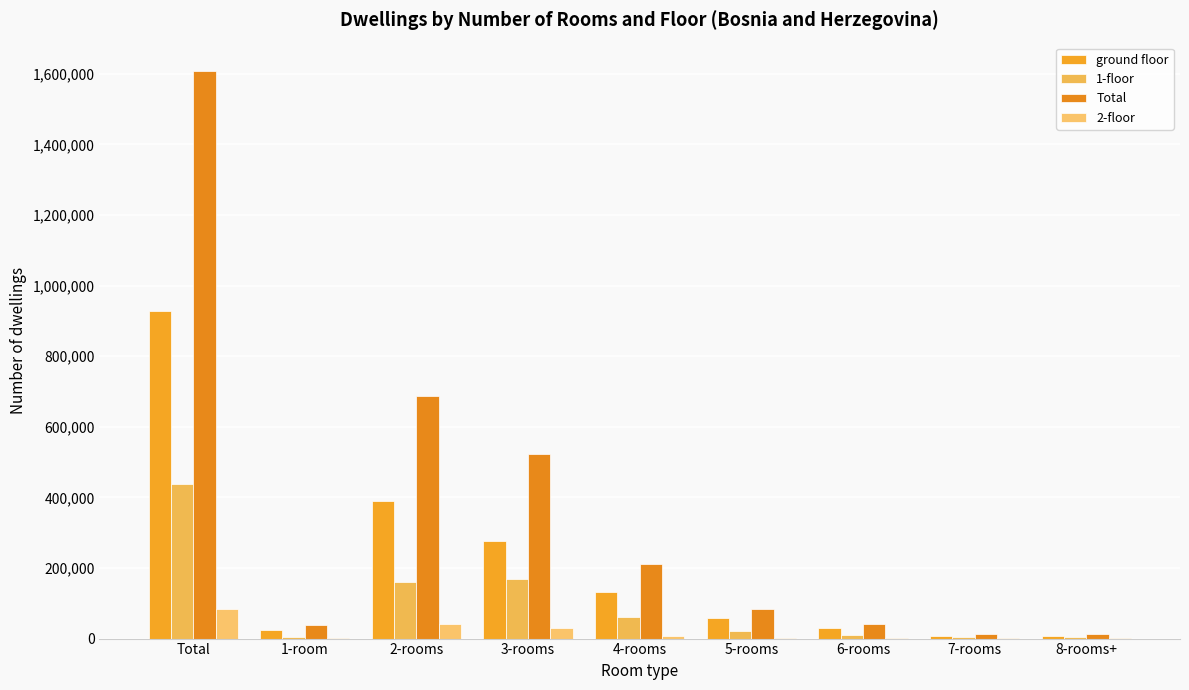

What is the label of the 9th bar from the right?

Total